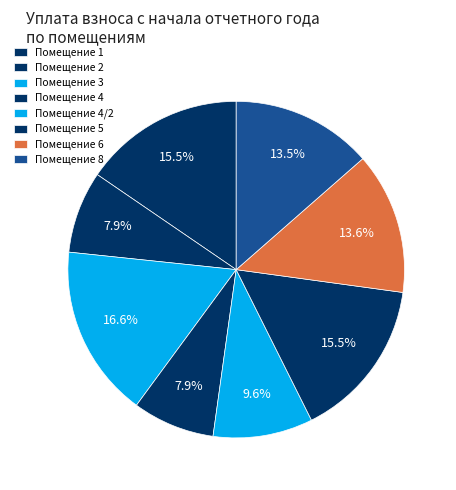

How many slices are in this pie chart?

8